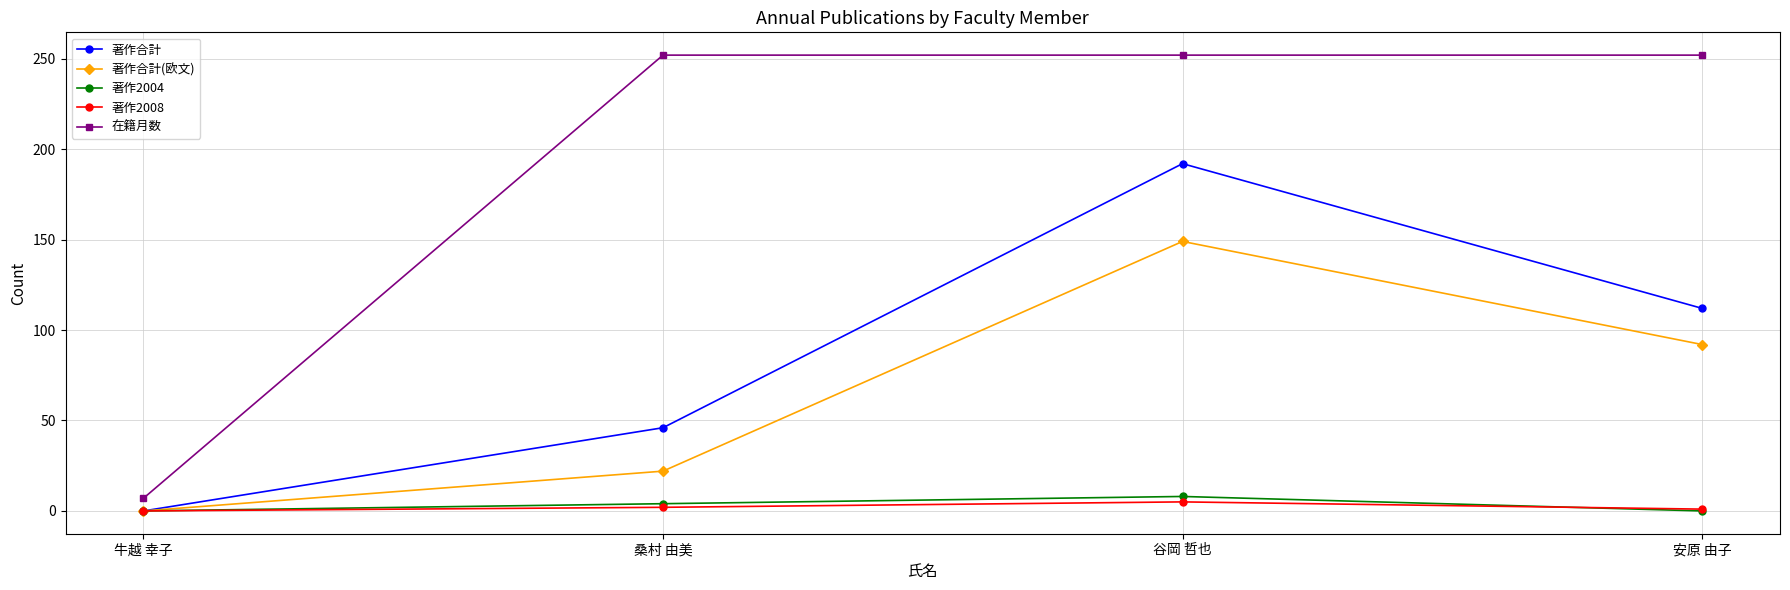

At which label is 著作合計 closest to 96?

安原 由子